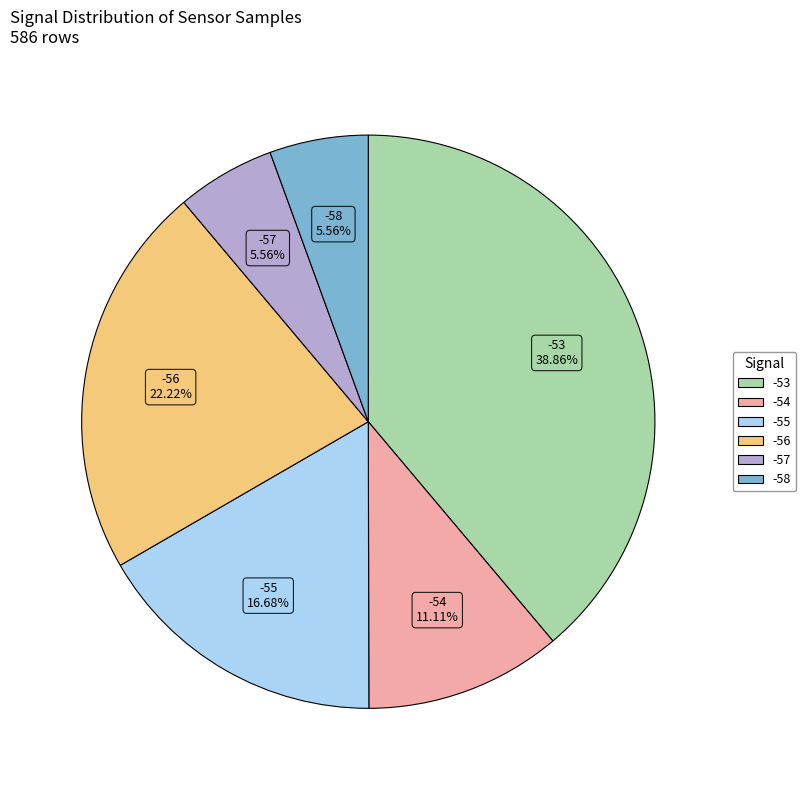

Does any single category account for the majority?

No